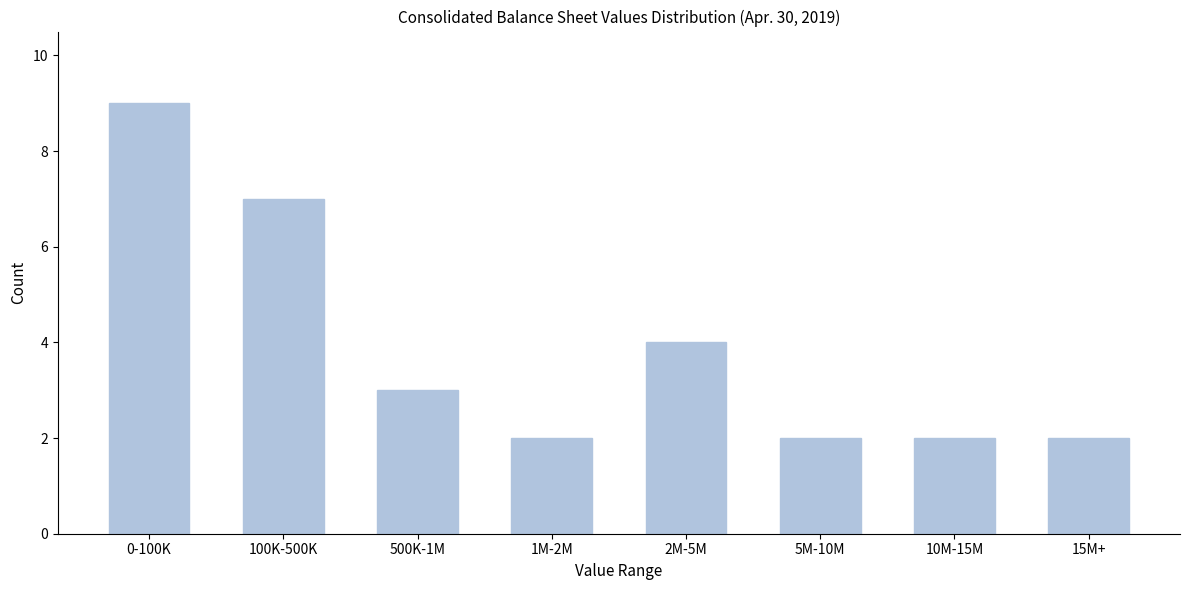

Reading left to right, list all the values displayed in this chart.

9	7	3	2	4	2	2	2